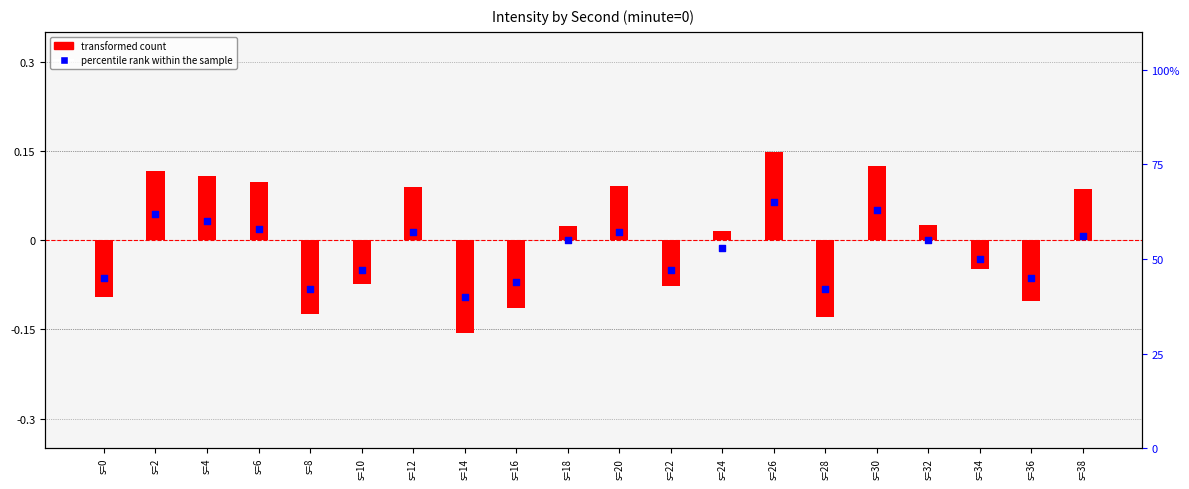

At which category is the sum across all series the highest?

s=26